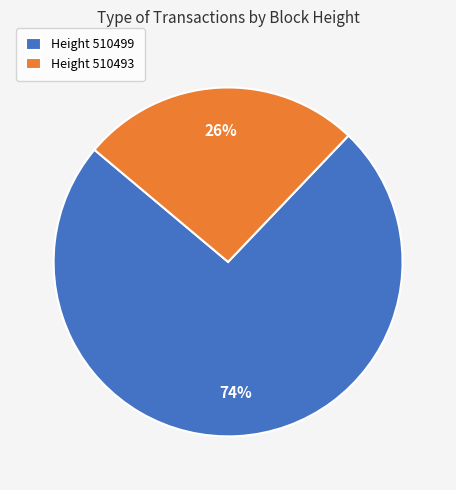

Combined, do Height 510499 and Height 510493 account for over 50%?

Yes